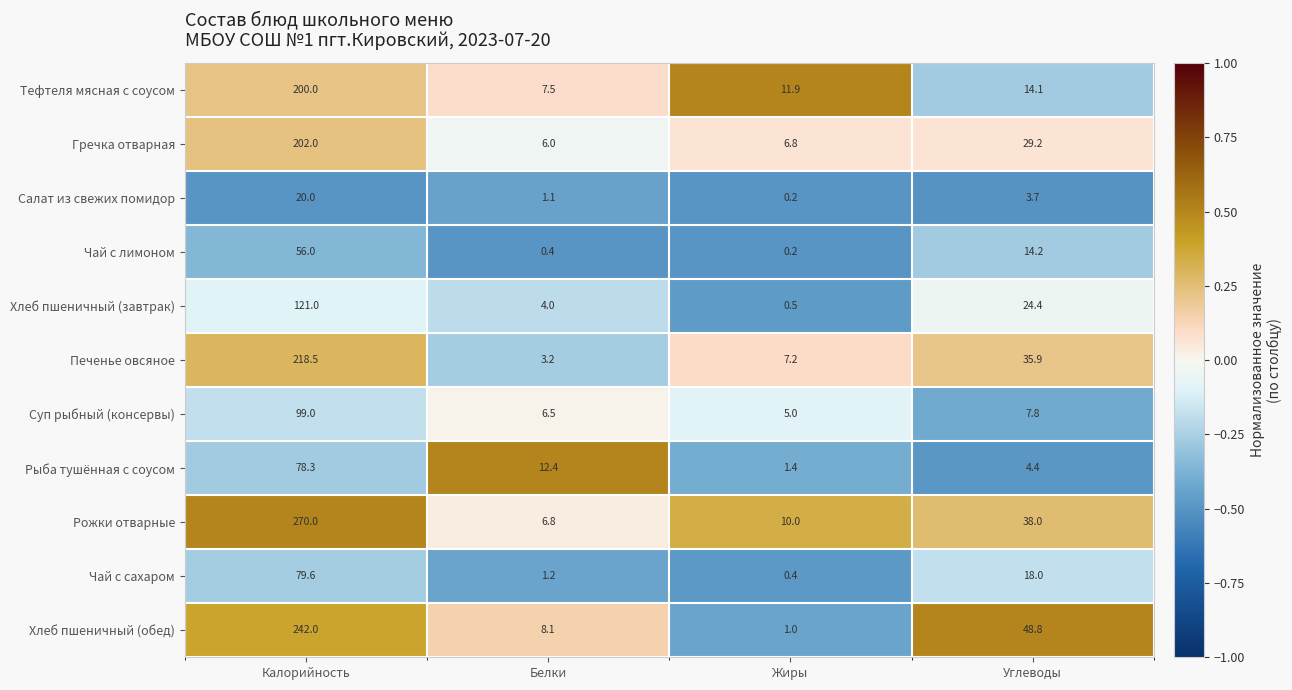

Which series changed the most between Калорийность and Углеводы?

Рожки отварные